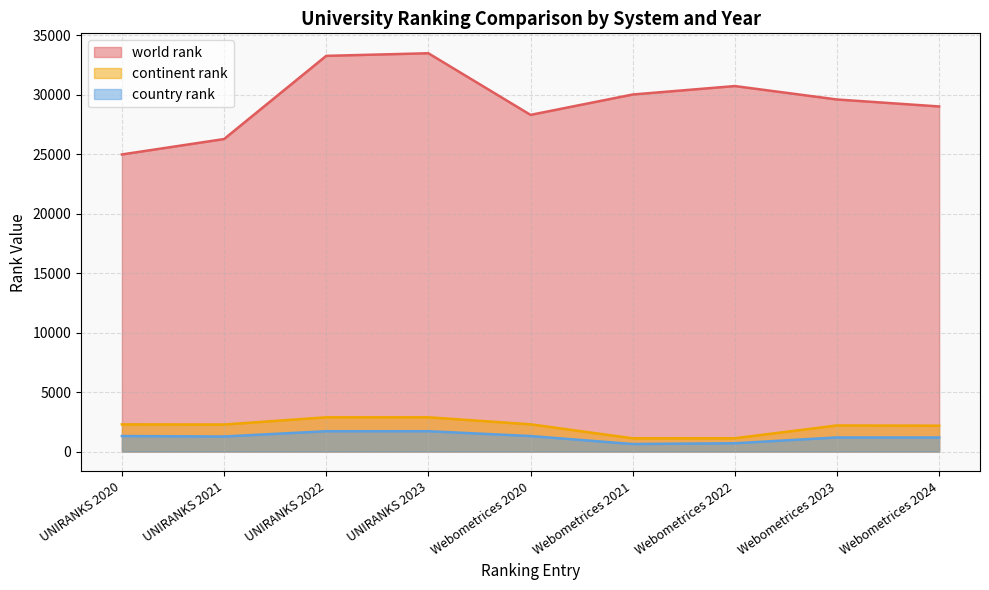

What is the difference between the maximum and minimum values in the world rank series?

8506